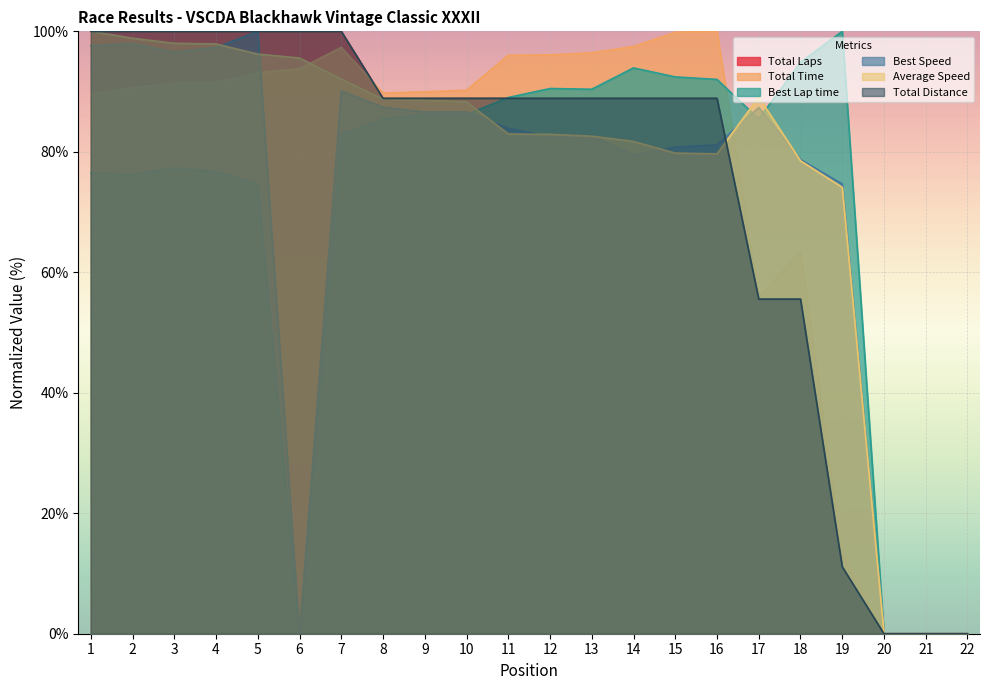

Reading left to right, extract all data points from this chart.

Total Laps: 100.0	100.0	100.0	100.0	100.0	100.0	100.0	88.9	88.9	88.9	88.9	88.9	88.9	88.9	88.9	88.9	55.6	55.6	11.1	0.0	0.0	0.0
Total Time: 89.6	90.7	91.4	91.5	93.1	93.8	97.3	89.8	90.0	90.2	96.0	96.1	96.4	97.5	99.8	100.0	55.9	63.4	13.4	0.0	0.0	0.0
Best Lap time: 76.5	76.2	77.3	76.7	74.7	0.0	82.9	85.4	86.2	86.2	89.0	90.5	90.4	93.9	92.4	92.0	85.5	94.9	100.0	0.0	0.0	0.0
Best Speed: 97.6	98.0	96.6	97.3	100.0	0.0	90.1	87.4	86.6	86.6	83.9	82.5	82.6	79.5	80.8	81.2	87.4	78.7	74.7	0.0	0.0	0.0
Average Speed: 100.0	98.8	98.0	97.9	96.2	95.6	92.1	88.7	88.6	88.3	83.0	82.9	82.6	81.7	79.8	79.7	89.1	78.5	74.1	0.0	0.0	0.0
Total Distance: 100.0	100.0	100.0	100.0	100.0	100.0	100.0	88.9	88.9	88.9	88.9	88.9	88.9	88.9	88.9	88.9	55.6	55.6	11.1	0.0	0.0	0.0